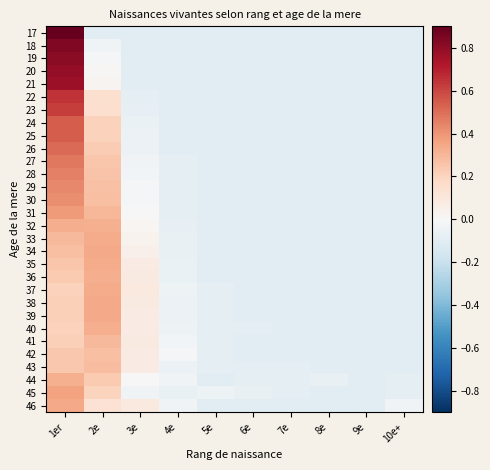

Which category has the highest value across all series?

1er